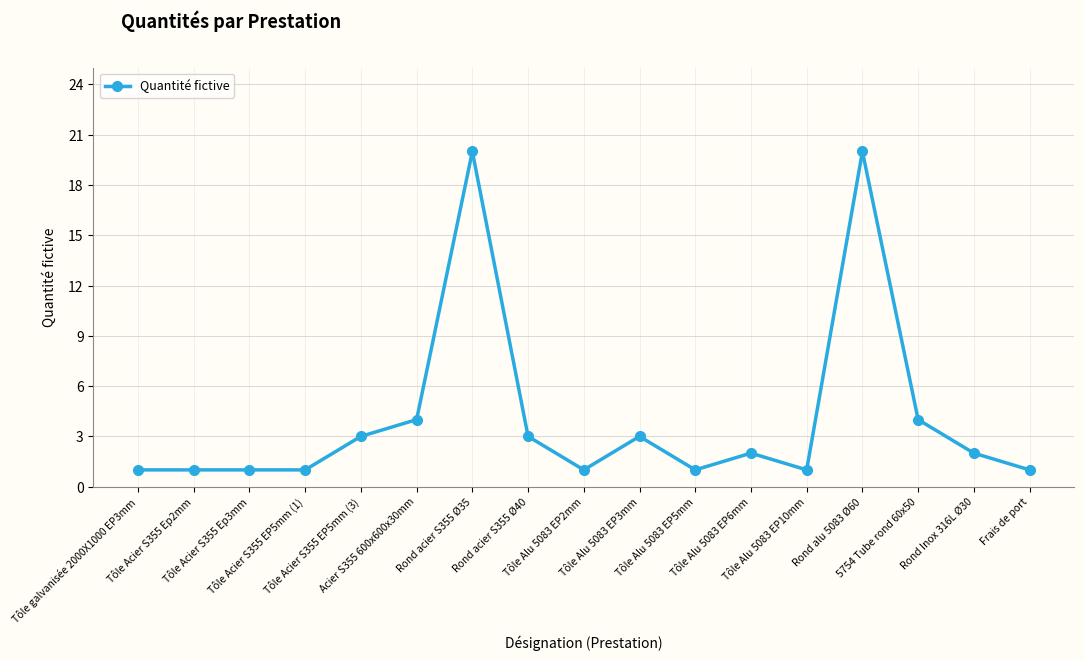

What is the maximum value shown in the chart?

20